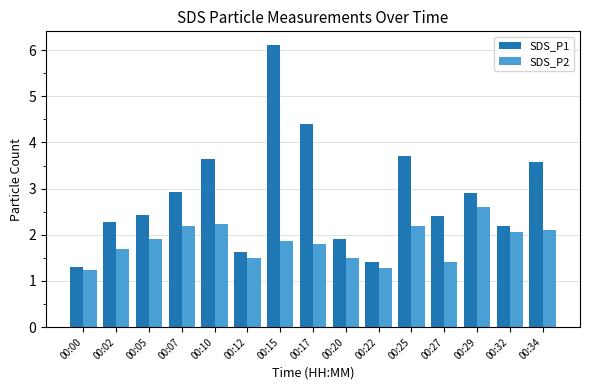

What is the value of the SDS_P2 bar at the 3rd from the left?

1.9